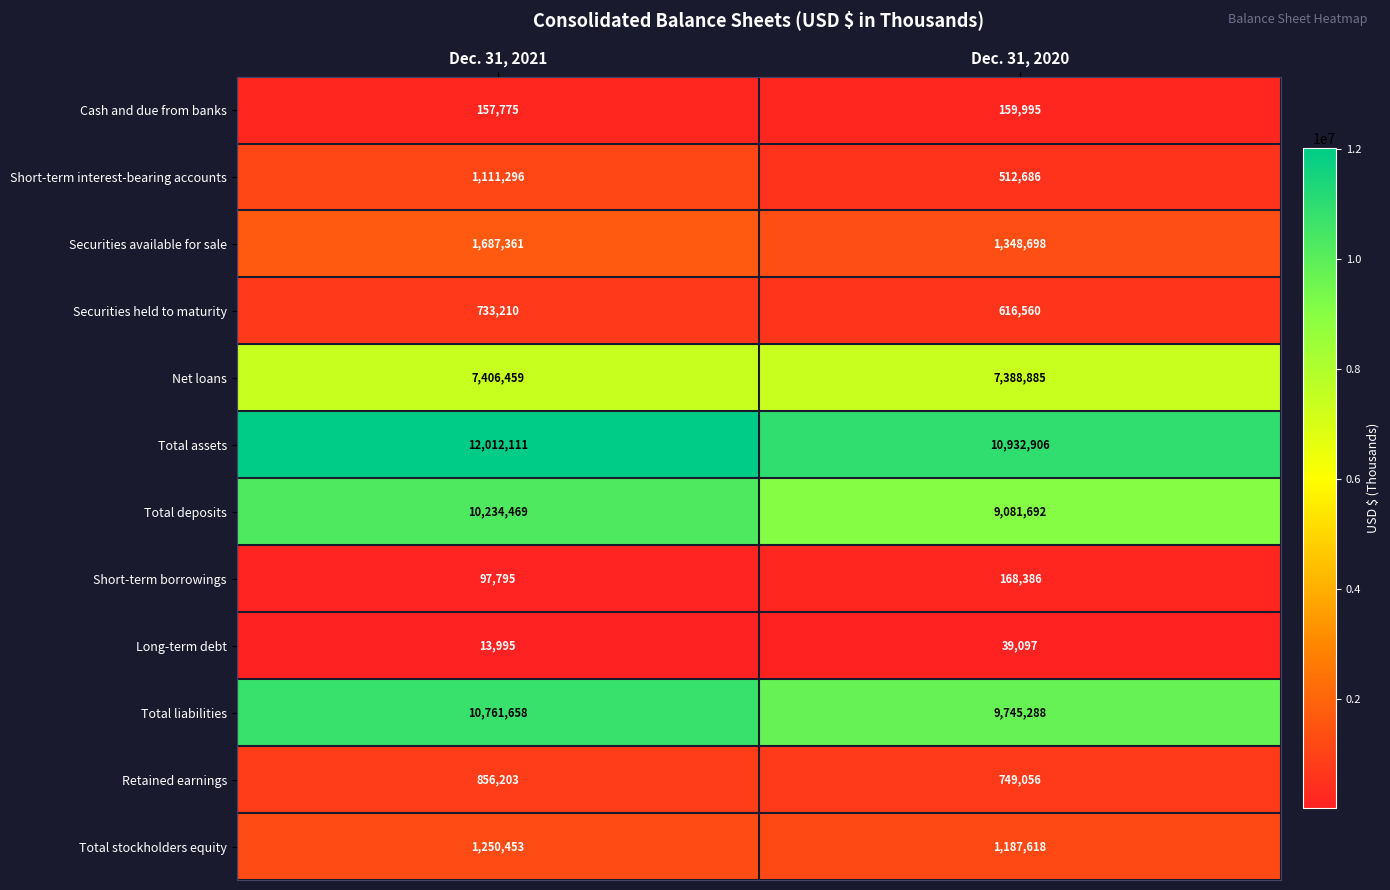

At Dec. 31, 2021, list the series in order from smallest to largest.

Long-term debt, Short-term borrowings, Cash and due from banks, Securities held to maturity, Retained earnings, Short-term interest-bearing accounts, Total stockholders equity, Securities available for sale, Net loans, Total deposits, Total liabilities, Total assets